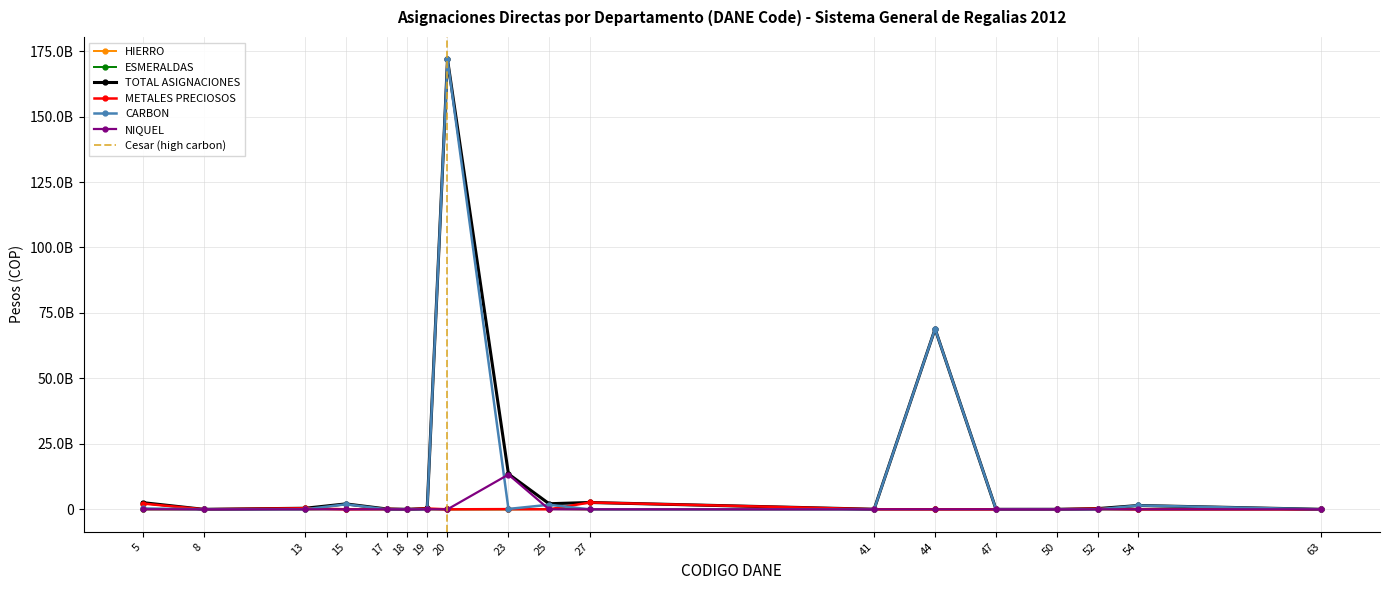

What is the difference between the maximum and minimum values in the NIQUEL series?

13280446726.0